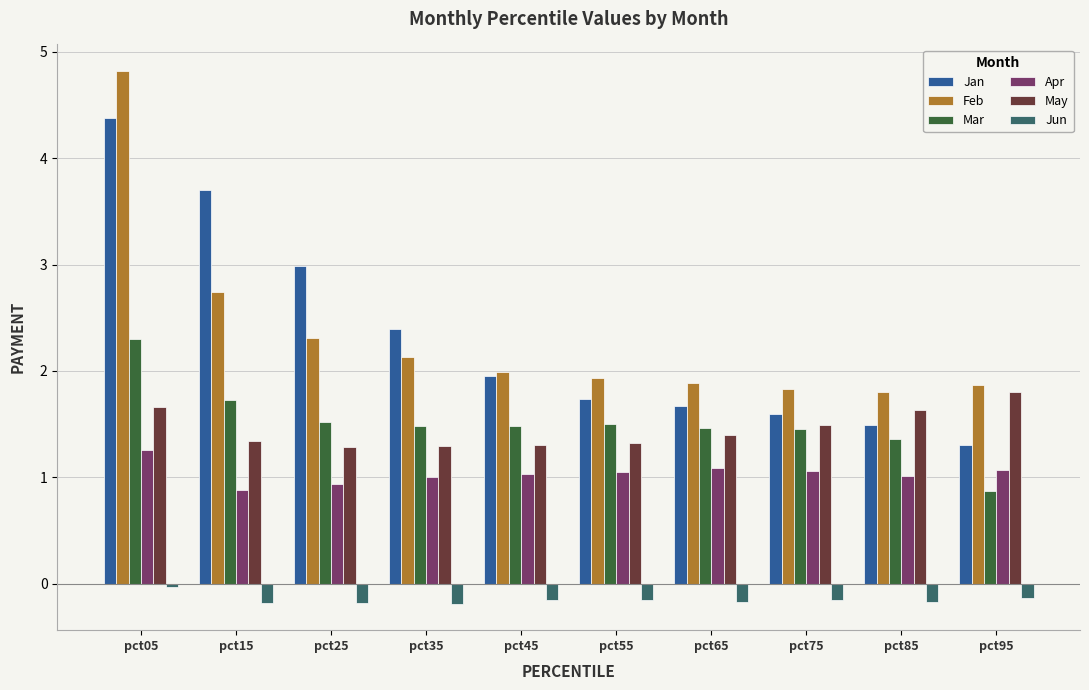

Which series has the largest range (max minus min)?

Jan